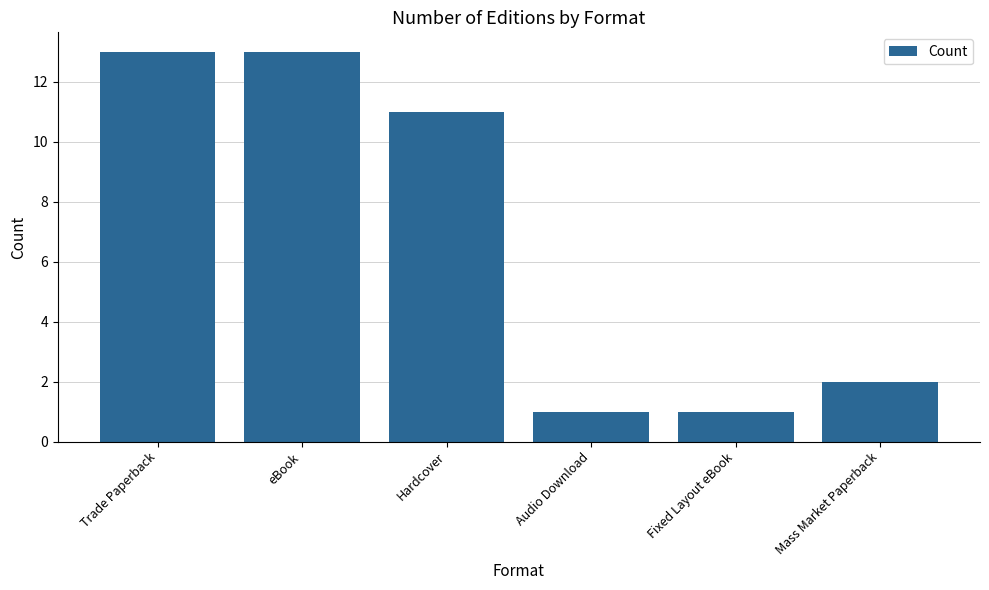

What is the value of the 4th bar from the left?

1